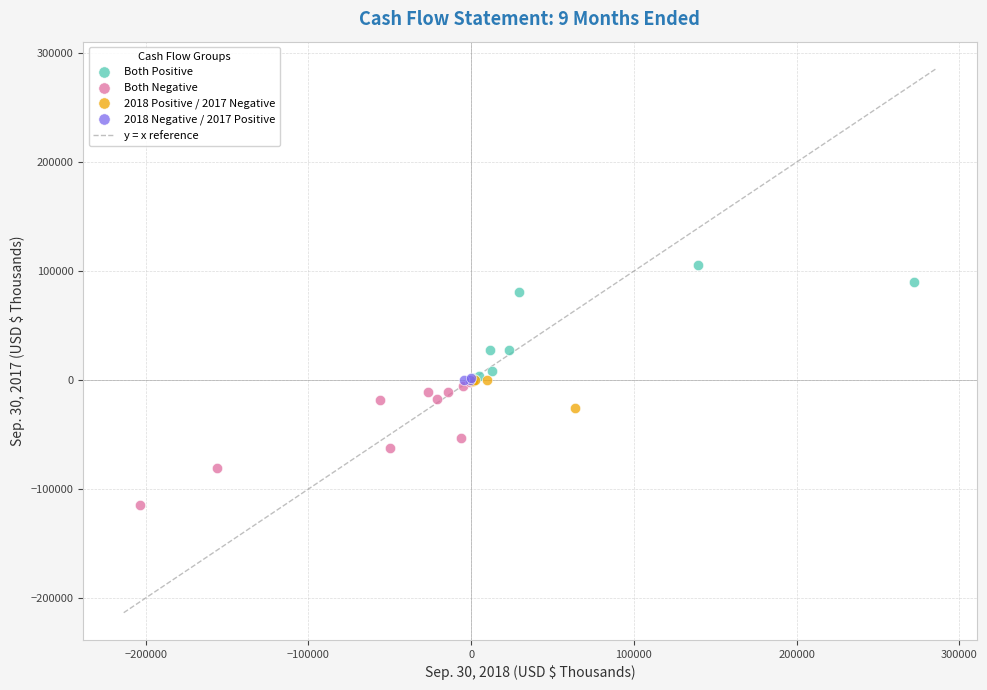

Which series contains the highest Y value?

Both Positive